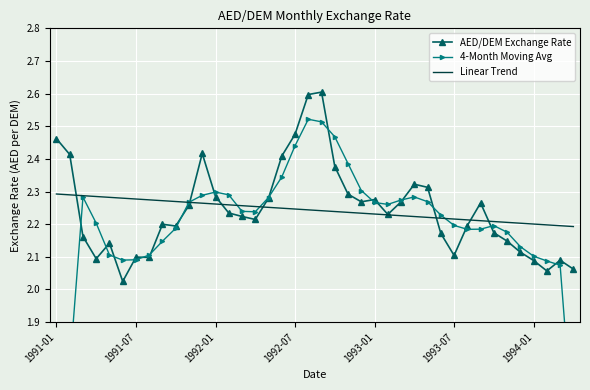

What is the total value across all series at 25?

6.7